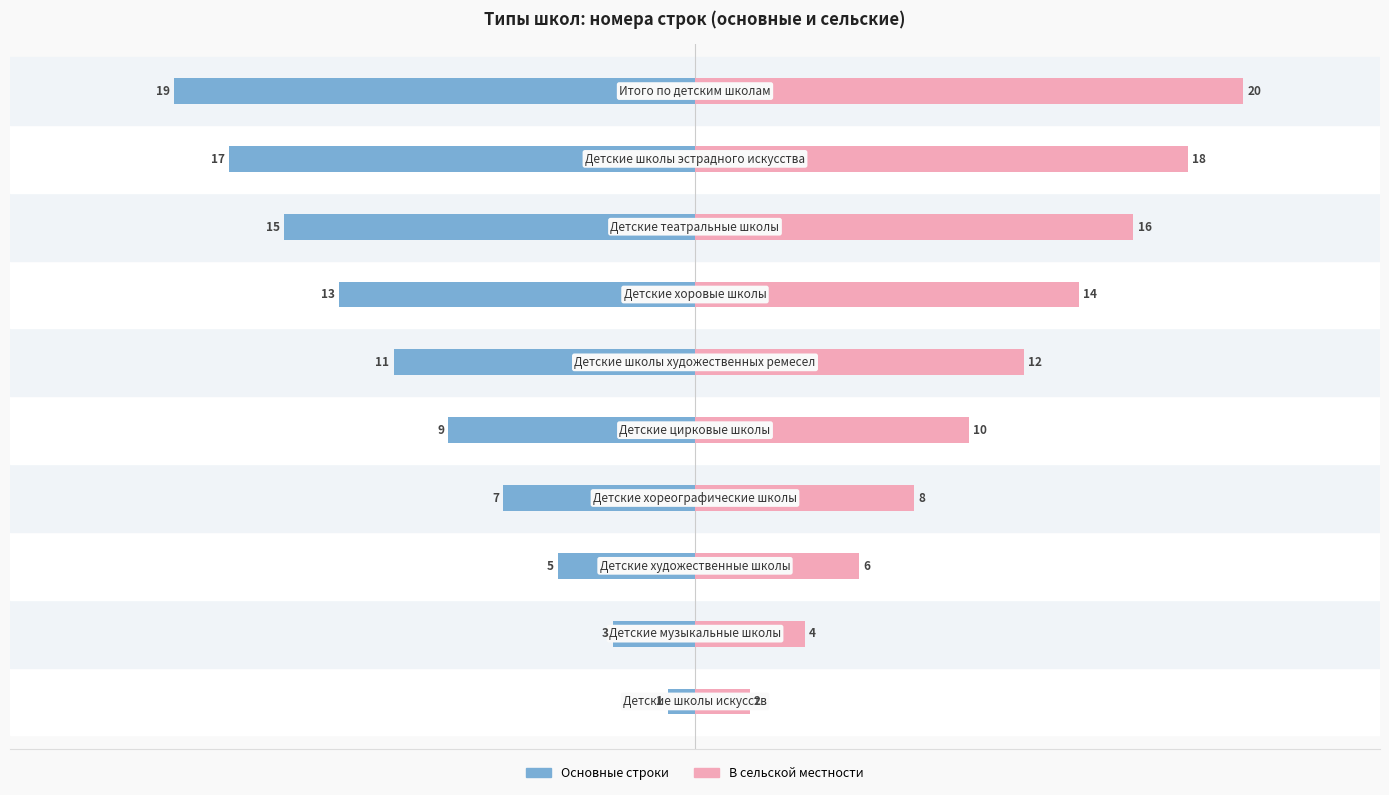

What is the difference between the maximum and minimum values in the Основные строки series?

18